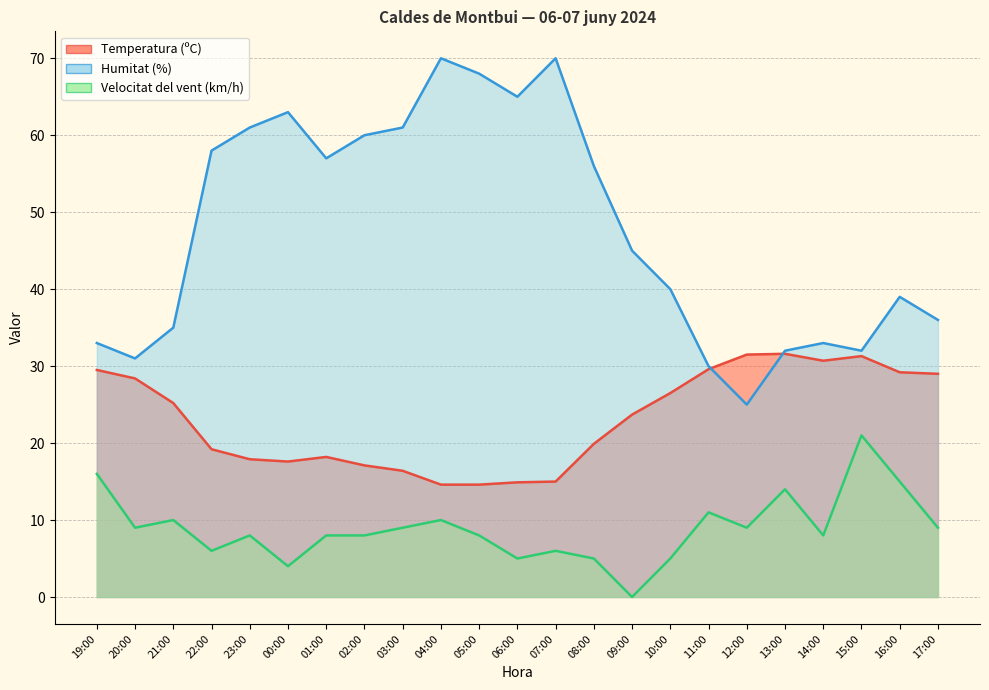

What are all the series names shown in the legend?

Temperatura (ºC), Humitat (%), Velocitat del vent (km/h)